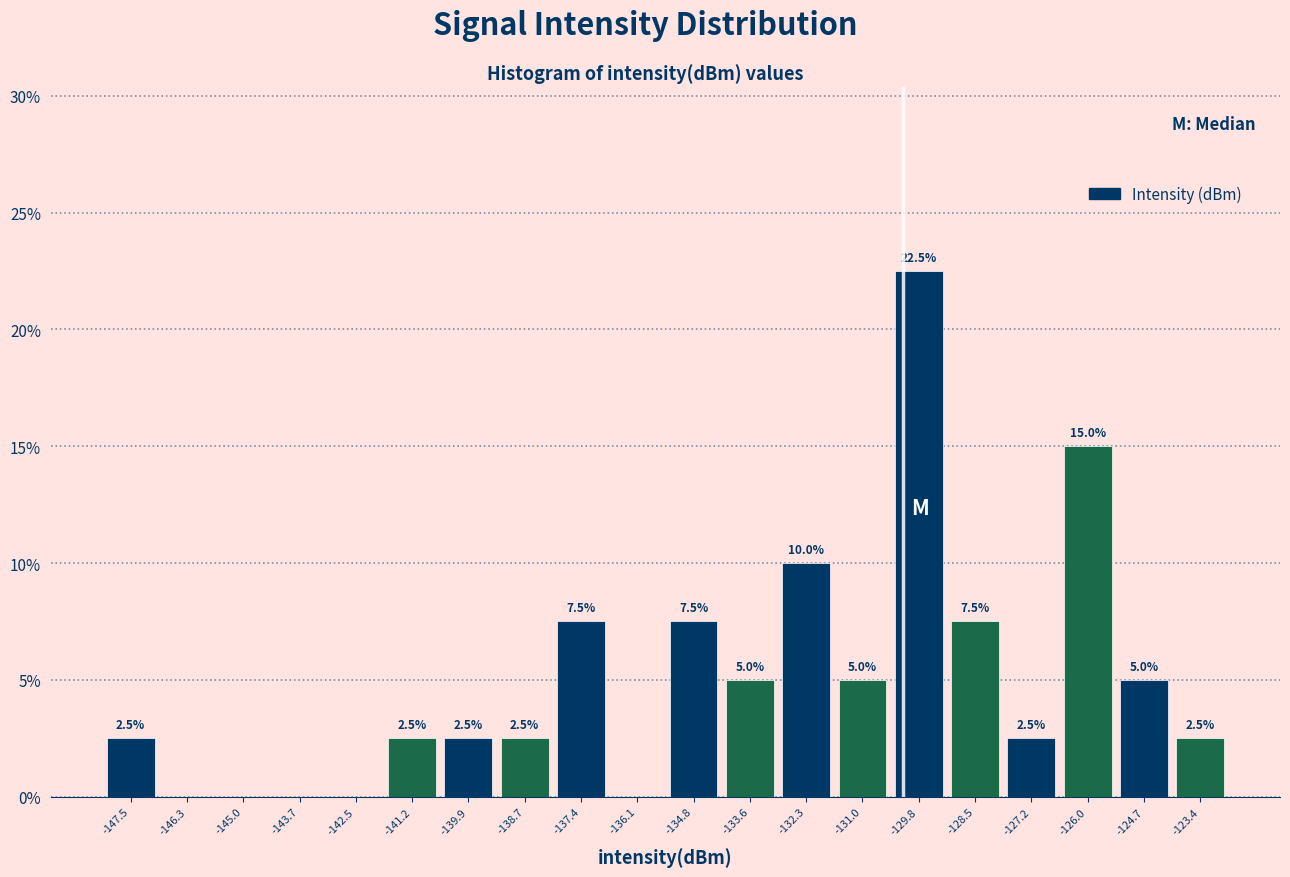

Over which range of the x-axis is the bar tallest?

-130.4 to -129.2